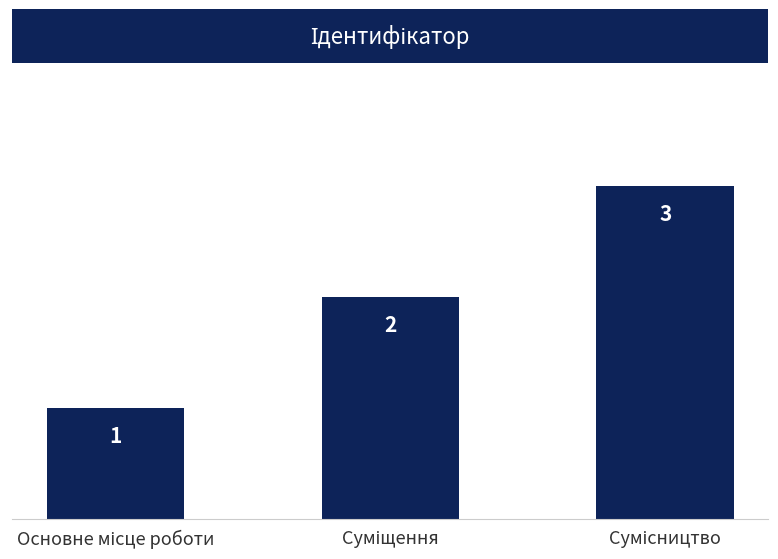

What is the difference between the maximum and second lowest values?

1